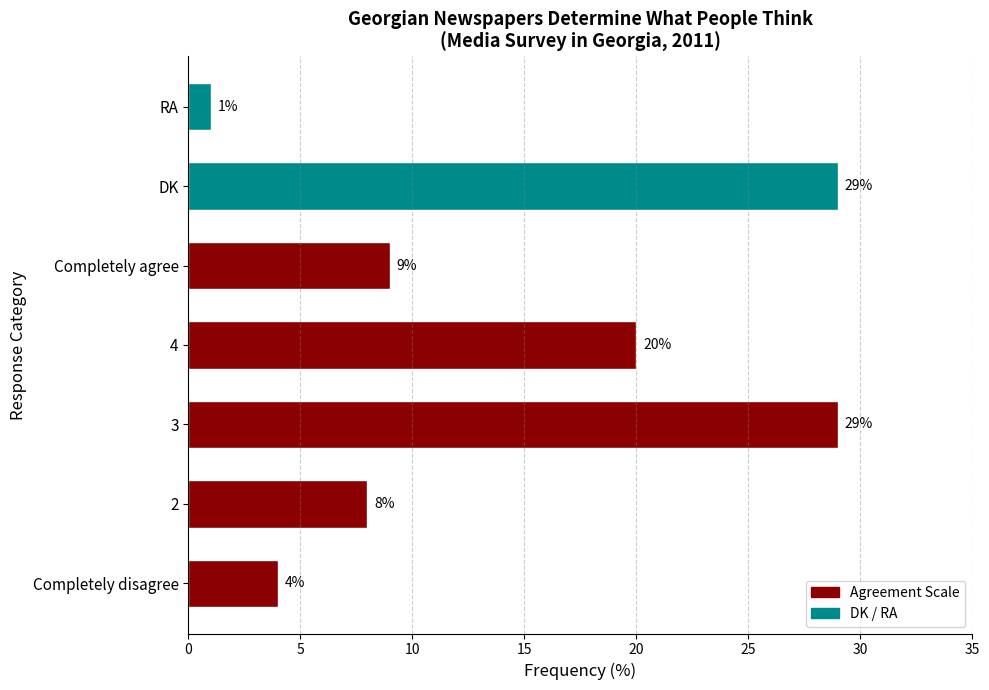

Read the value at 4, to the nearest 5.

20